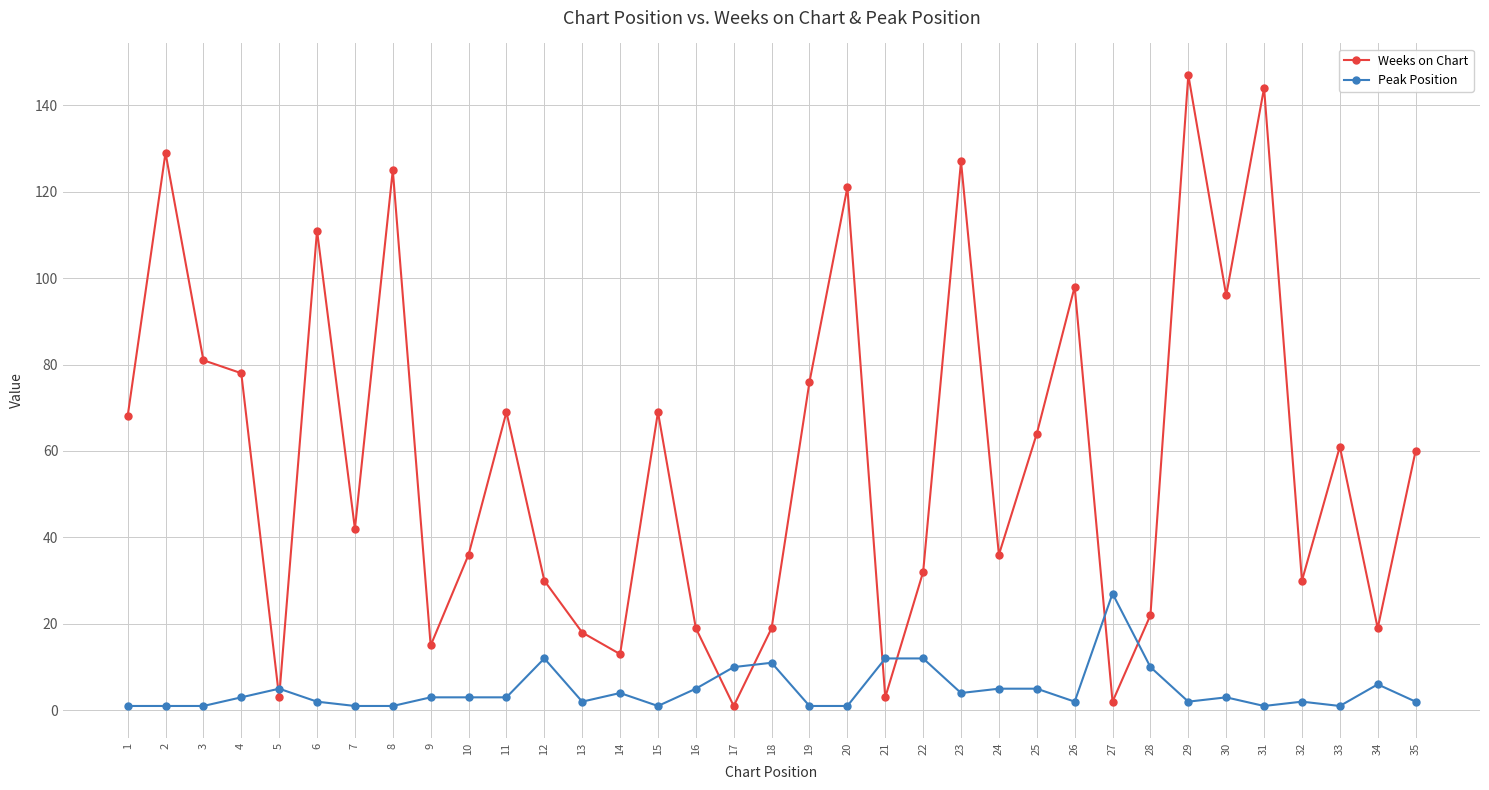

What is the difference between the maximum and minimum values in the Weeks on Chart series?

146